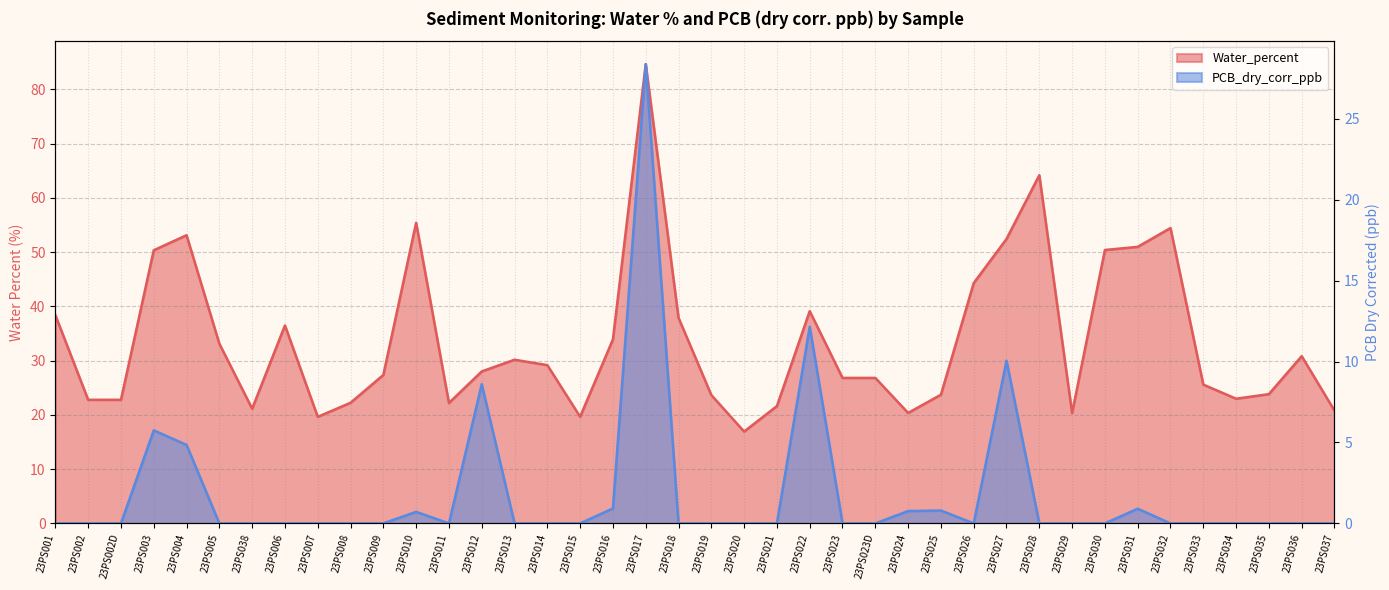

The value of PCB_dry_corr_ppb at 23PS020 is 0.0. True or false?

True